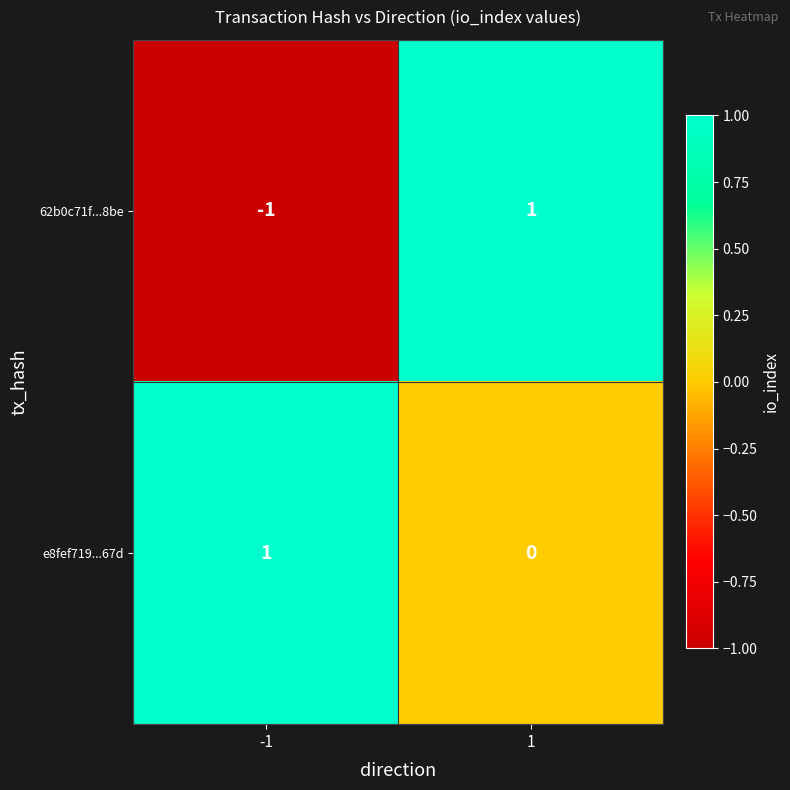

What is the greatest value displayed?

1